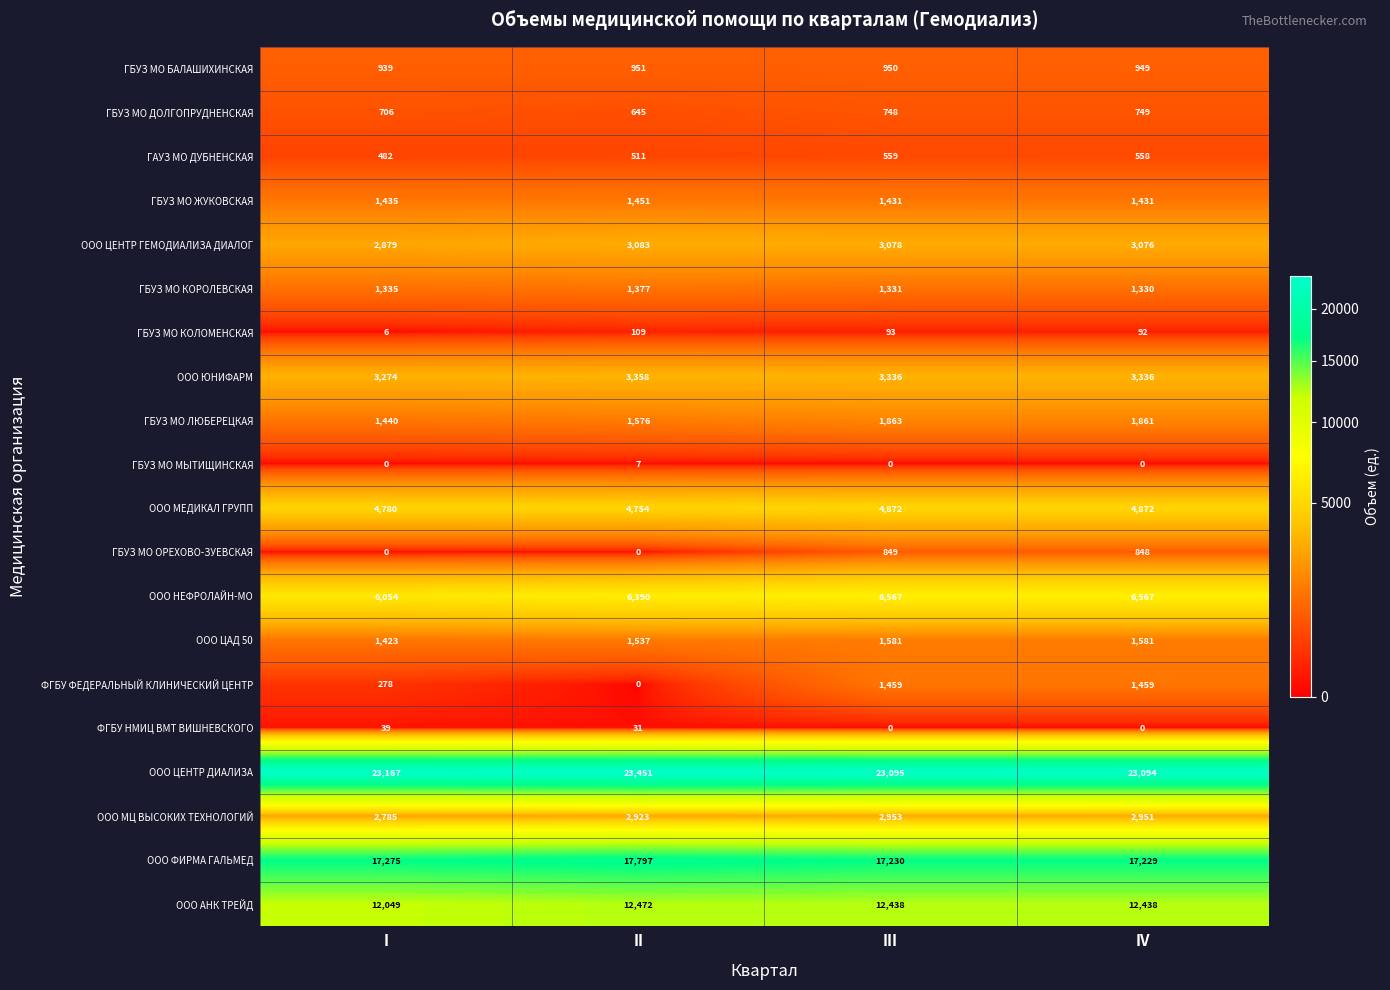

Count the ООО ЮНИФАРМ values in the range 3336 to 3358.

3